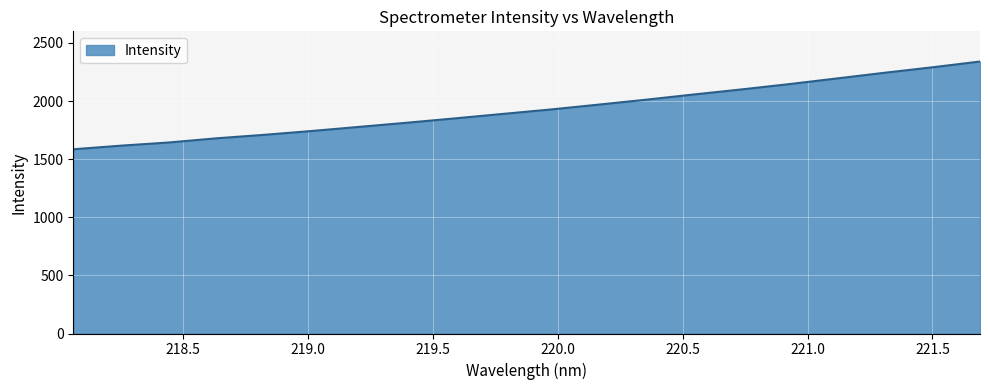

What is the difference between the maximum and minimum values?

754.9